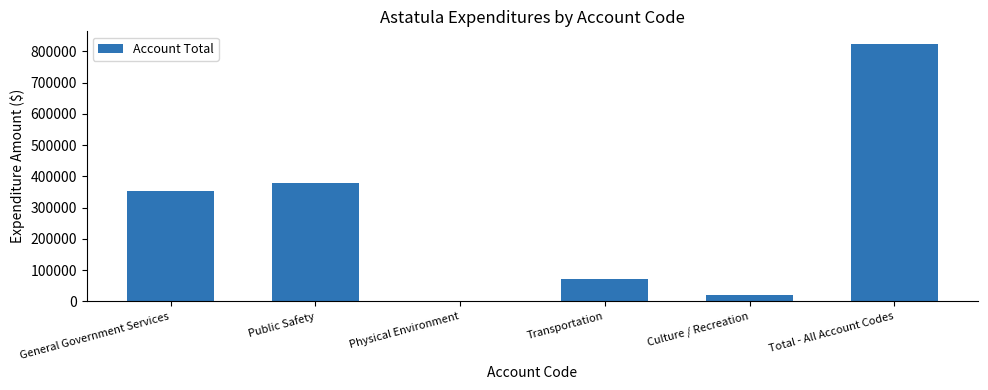

How many data points does each series have?

6